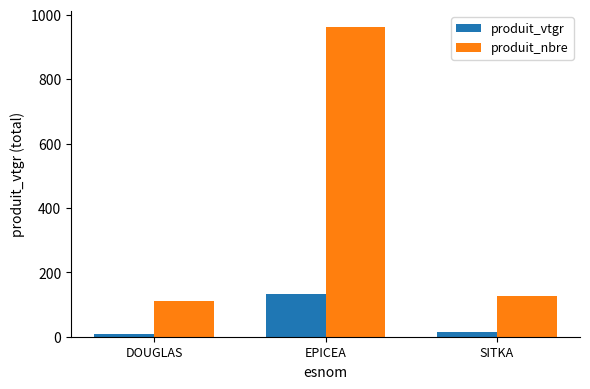

How many bars are there in total?

6